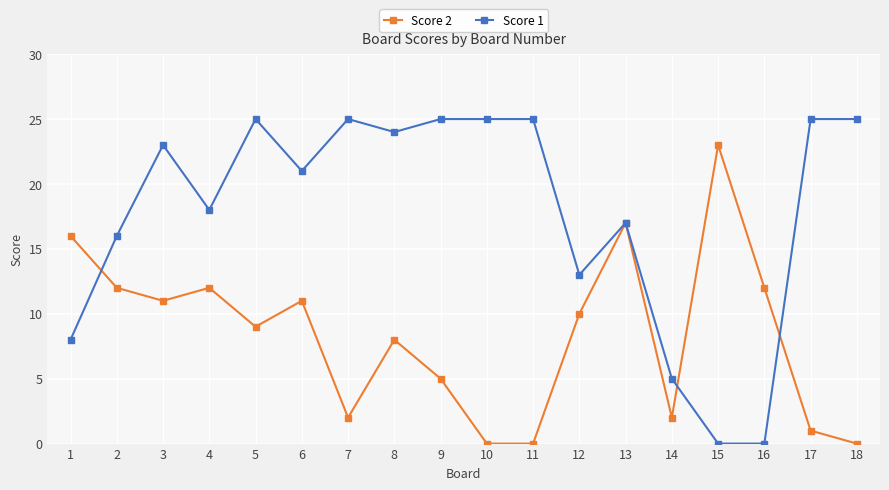

Rank the series by their average value, from lowest to highest.

Score 2, Score 1